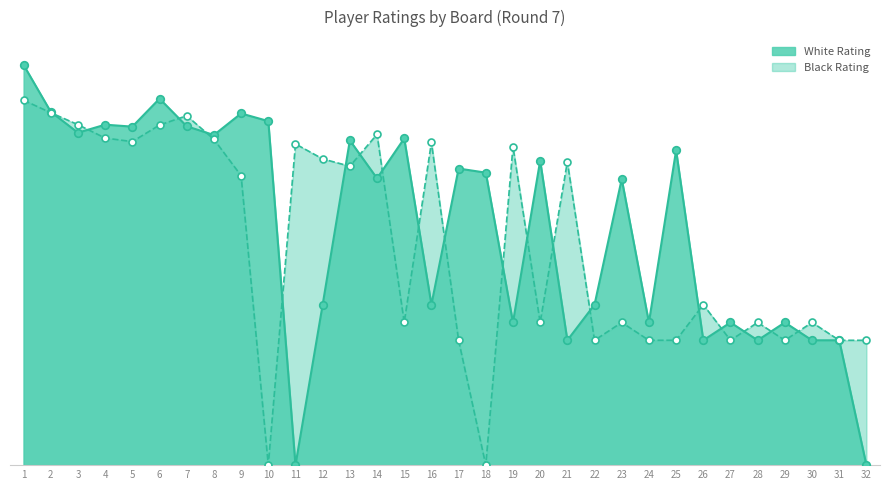

Which series has the widest spread of Y values?

White Rating